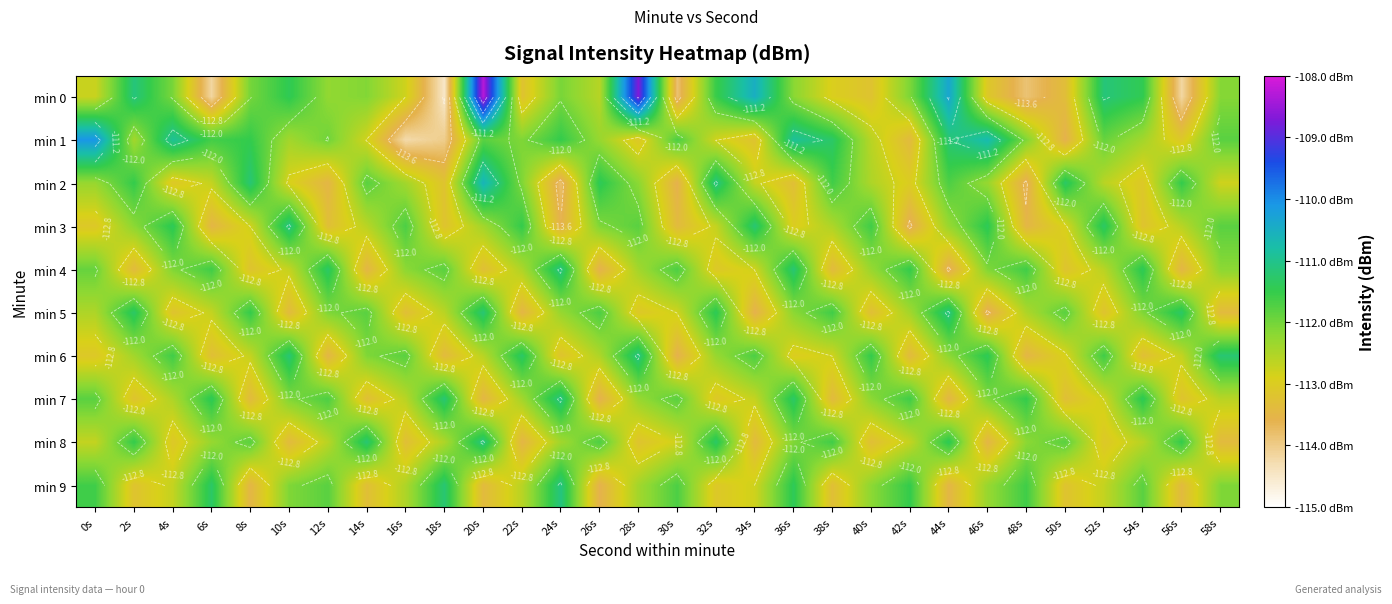

Where is min 4 nearest to the value -112?

0s